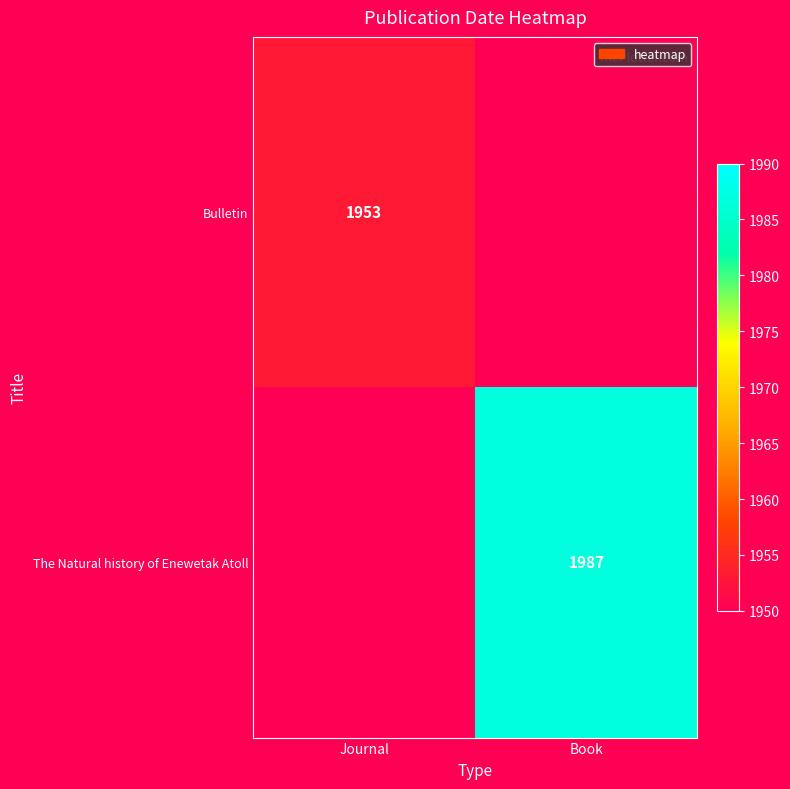

The value of The Natural history of Enewetak Atoll at Book is 3172.7. True or false?

False